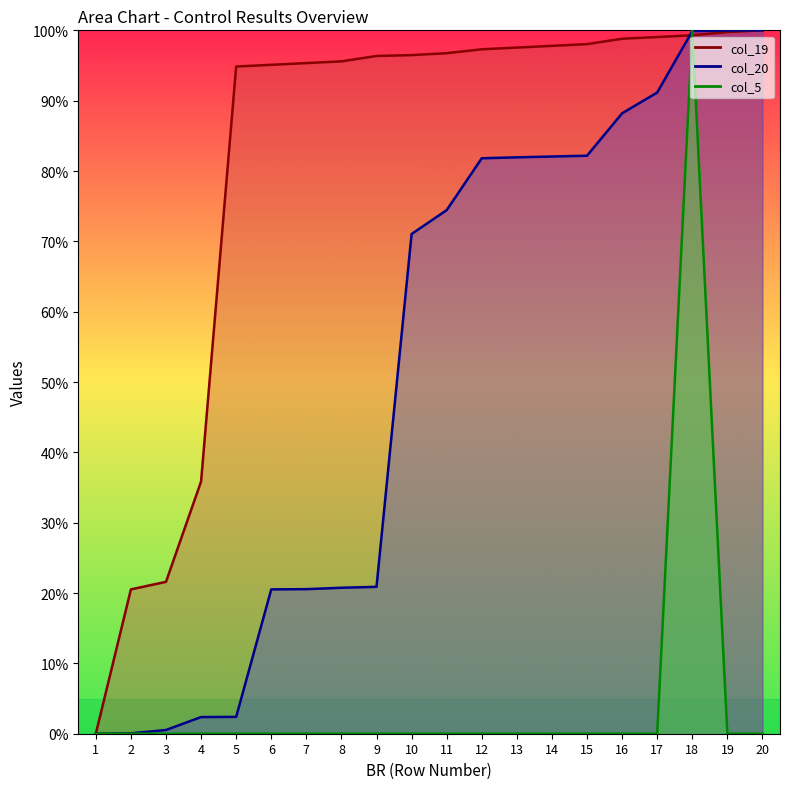

Rank the series by their average value, from lowest to highest.

col_5, col_20, col_19